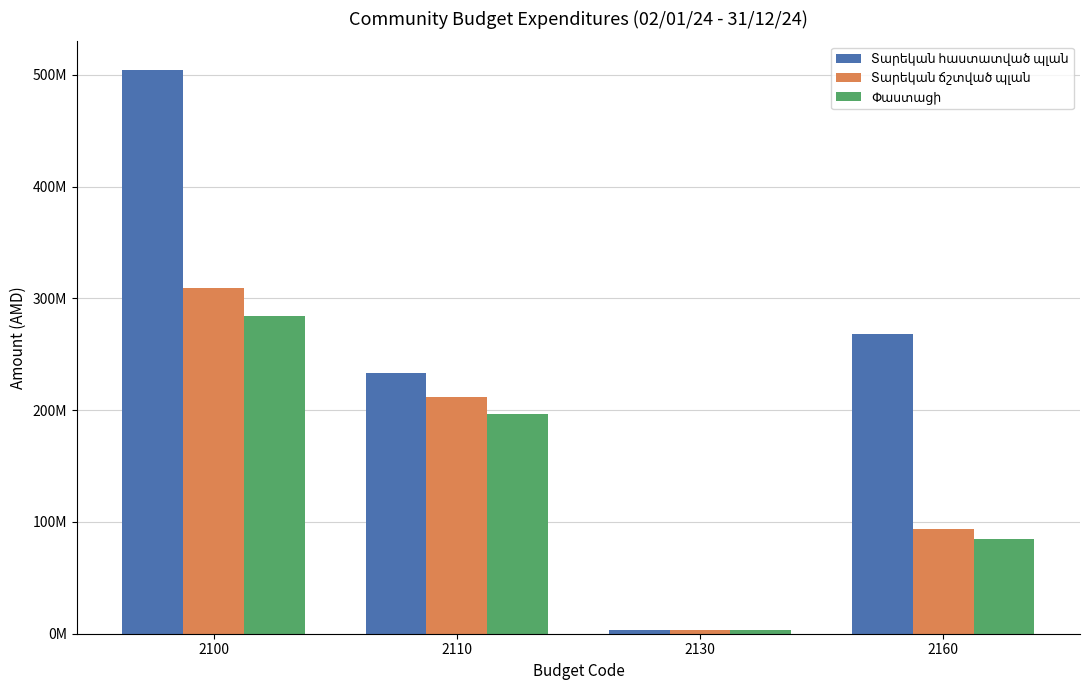

Are the bars grouped side by side (vs. stacked)?

Yes